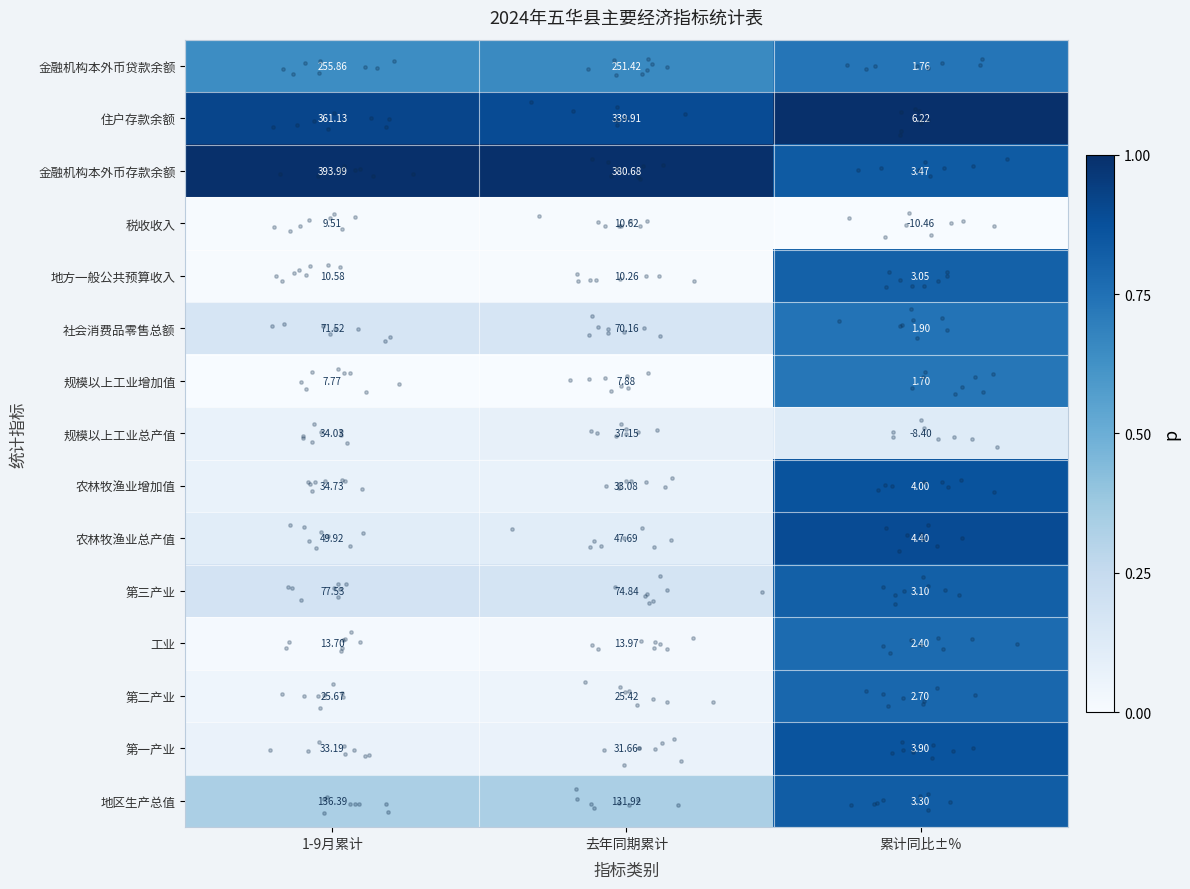

Where is 社会消费品零售总额 nearest to the value 36?

累计同比±%